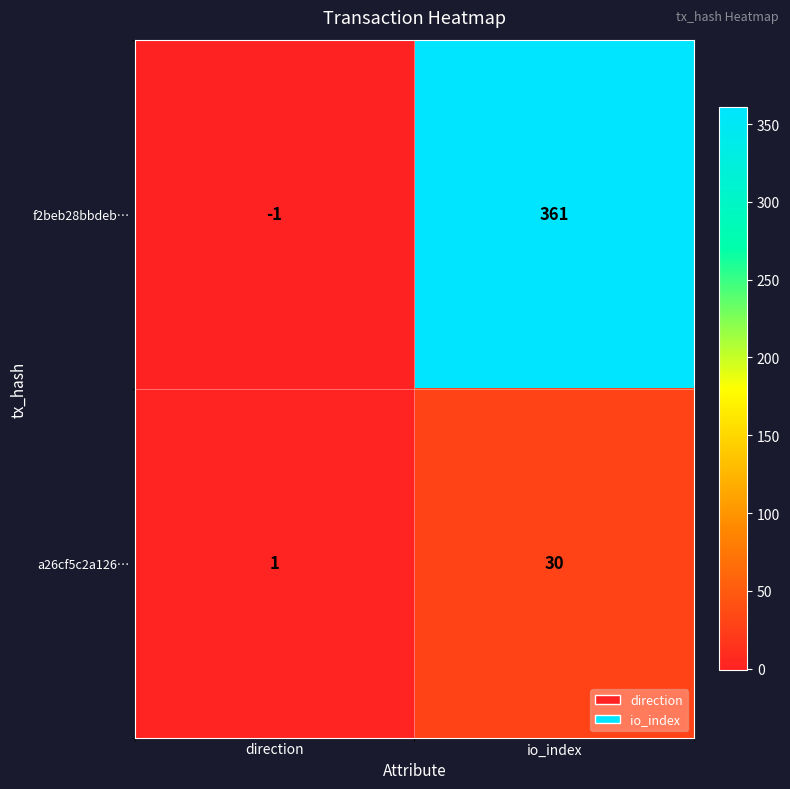

At which label is f2beb28bbdeb… closest to 180?

direction